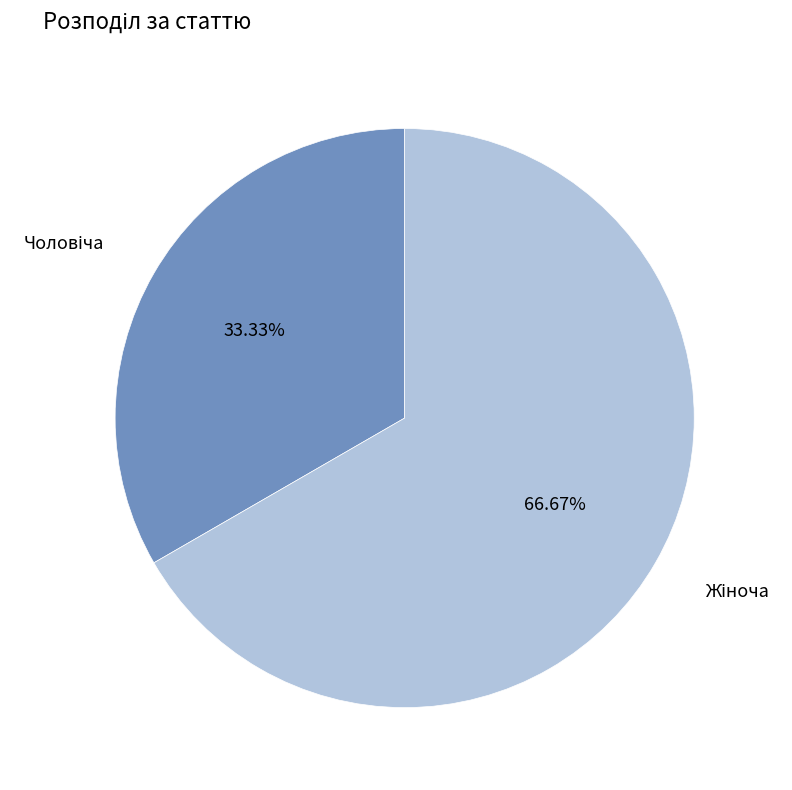

Is there a majority slice in this chart?

Yes